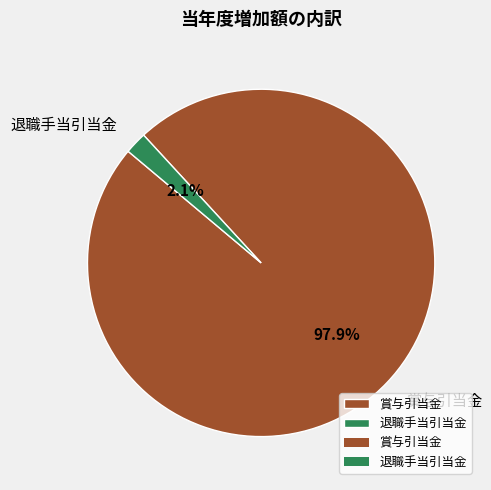

Which has a higher value, 賞与引当金 or 退職手当引当金?

賞与引当金